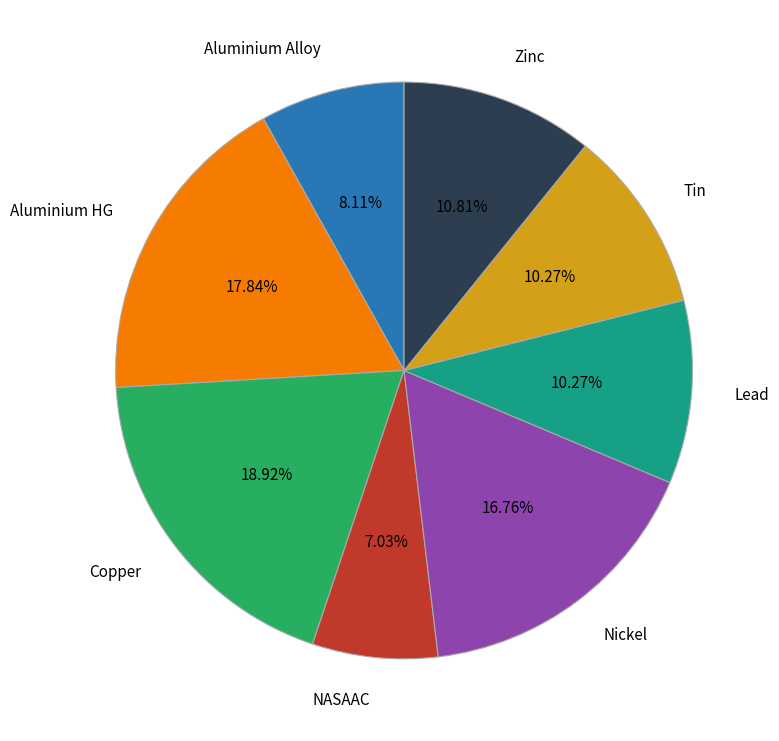

What is the ratio of the value at Copper to the value at Nickel?

1.1